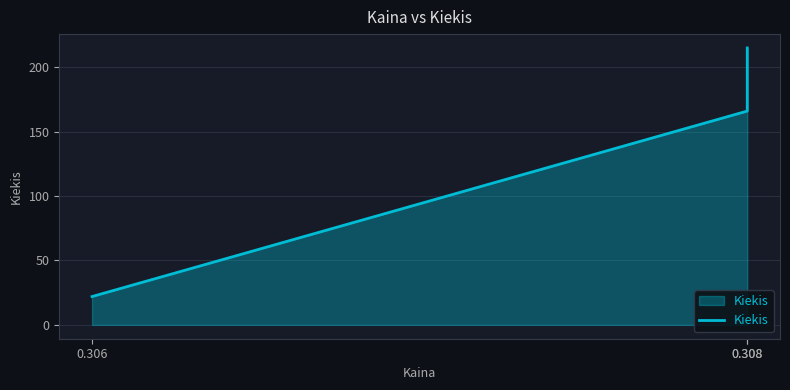

Rank the categories by value from lowest to highest.

0.306, 0.308, 0.308